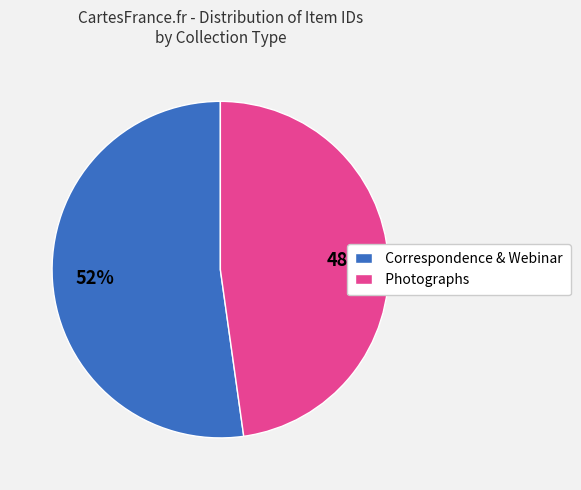

Is there a majority slice in this chart?

Yes